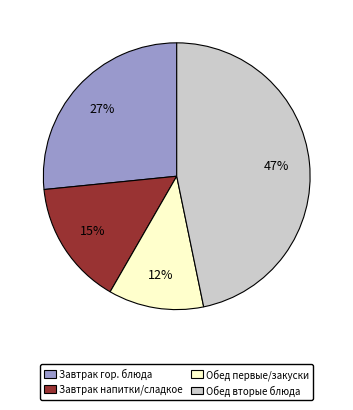

Combined, do Завтрак напитки/сладкое and Обед первые/закуски account for over 50%?

No